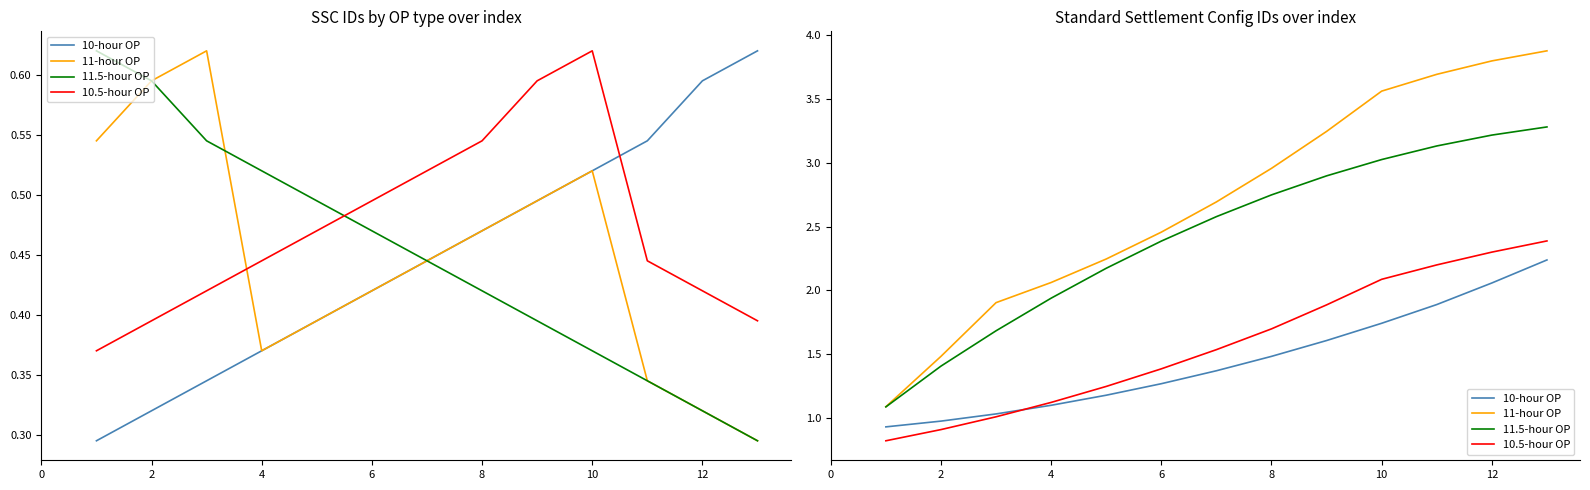

True or false: 10.5-hour OP has more than 2 points higher than both neighbors.

False